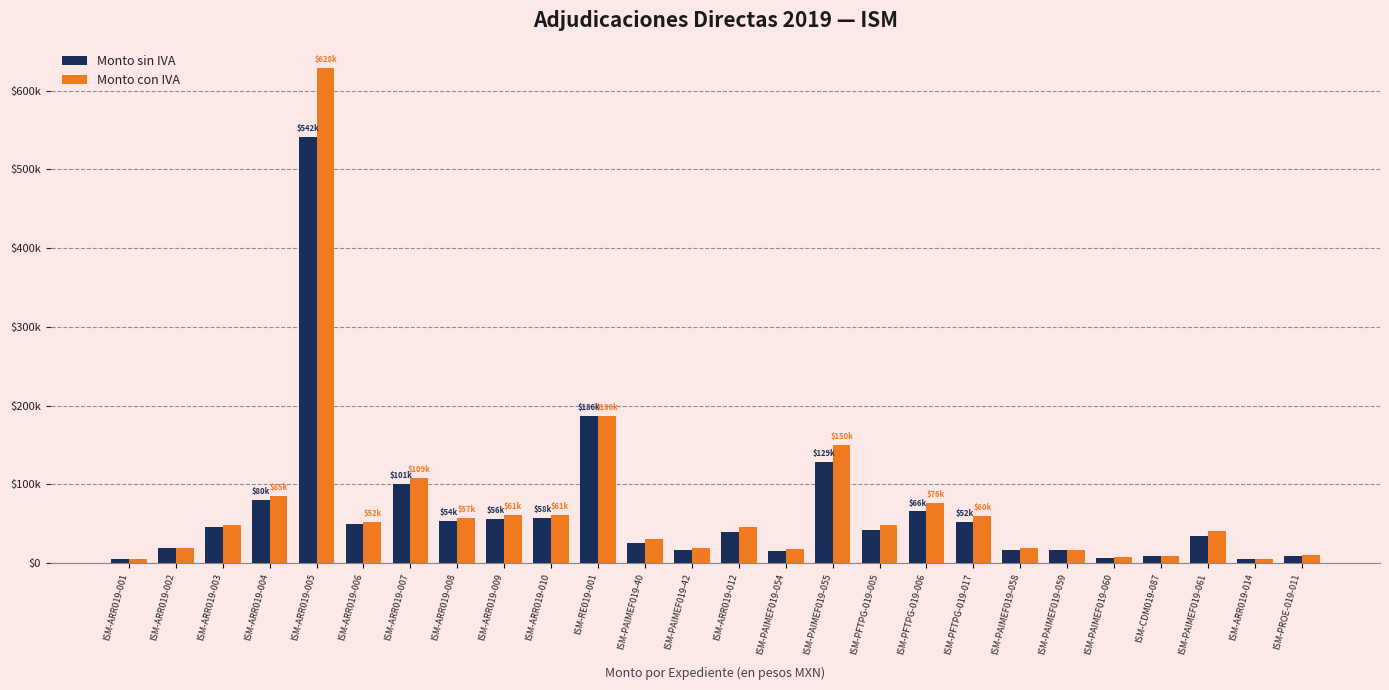

What are all the series names shown in the legend?

Monto sin IVA, Monto con IVA